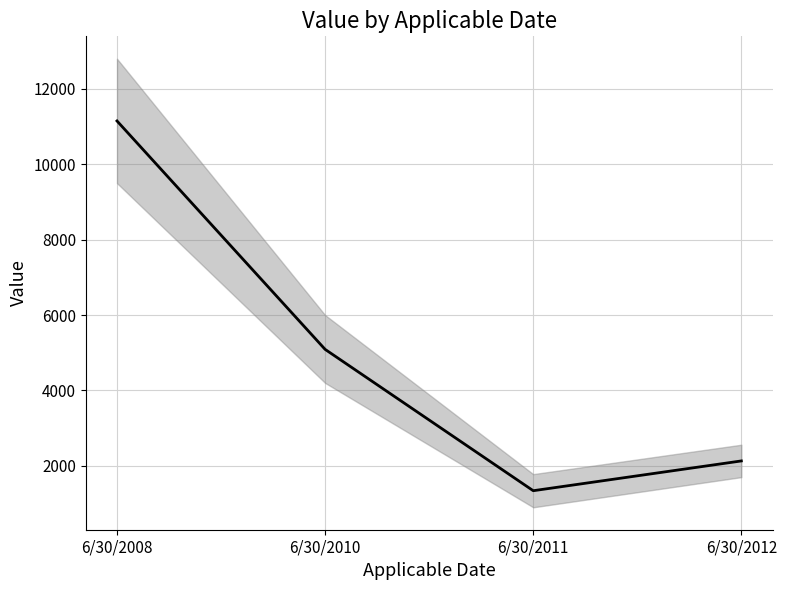

What is the average value?

4928